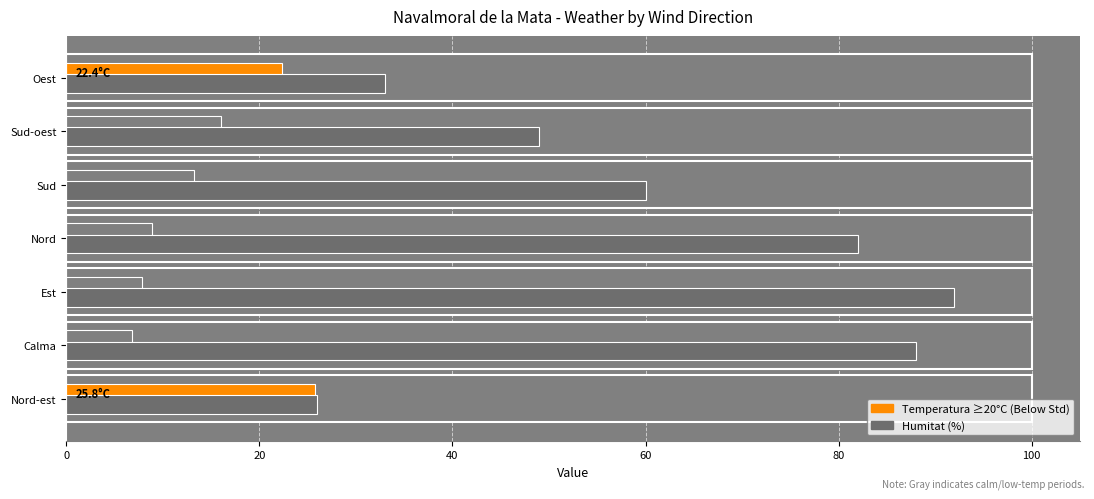

True or false: the data shows 20 at Sud-oest.

False